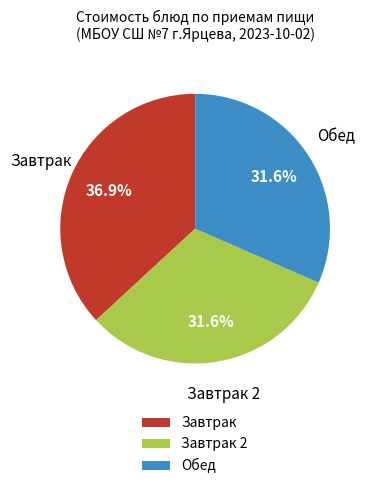

What is the largest slice in the pie chart?

Завтрак